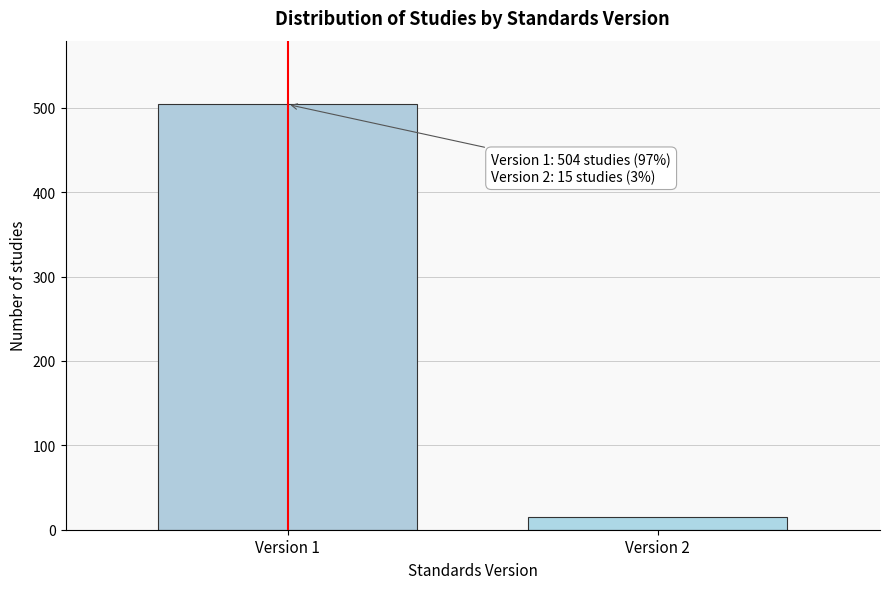

Reading left to right, what are all the values shown in this chart?

504	15